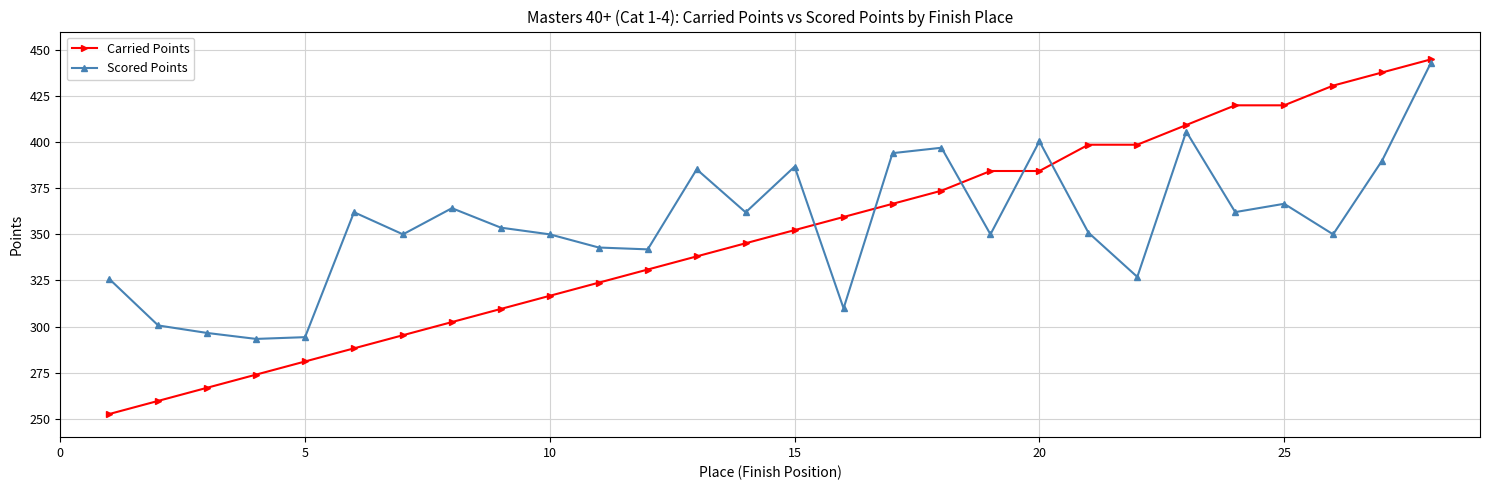

What is the value of the Scored Points point at the 7th from the left?

350.0